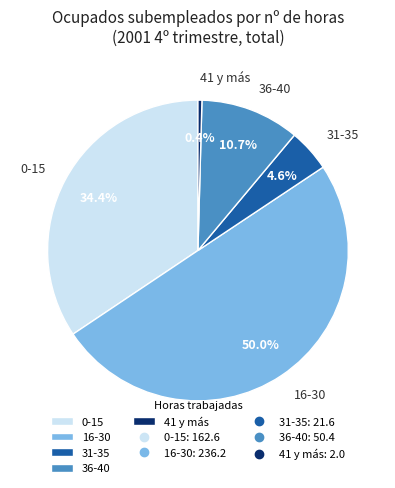

To the nearest percent, what is the difference between the largest and smallest slice percentages?

50%